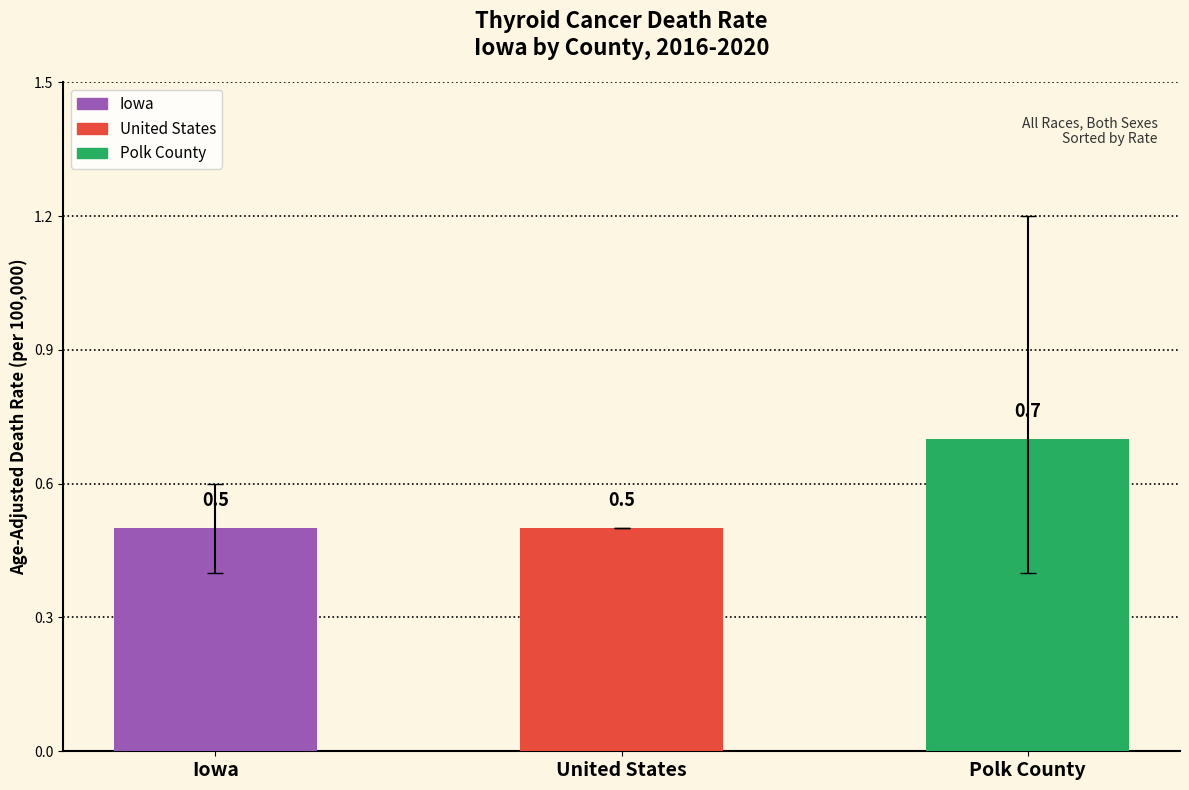

What is the difference between the maximum and minimum values in the Age-Adjusted Death Rate series?

0.2